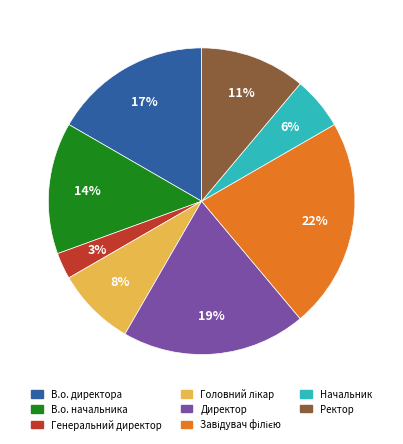

To the nearest percent, what is the difference between the largest and smallest slice percentages?

19%